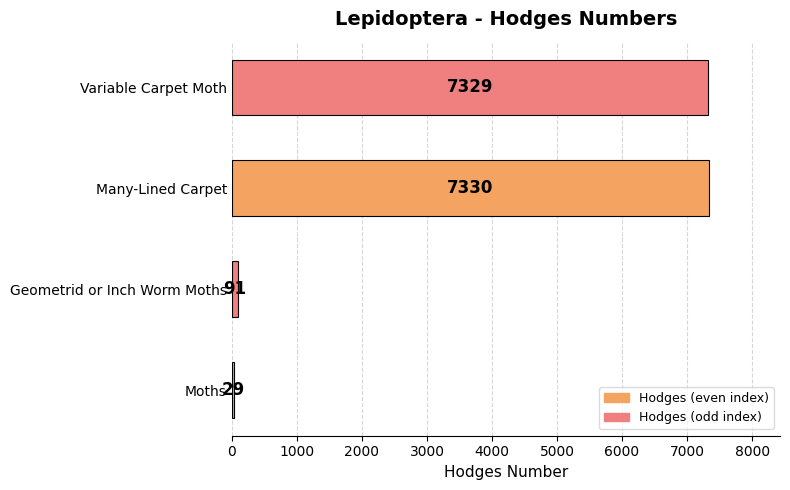

Rank the categories by value from lowest to highest.

Moths, Geometrid or Inch Worm Moths, Variable Carpet Moth, Many-Lined Carpet